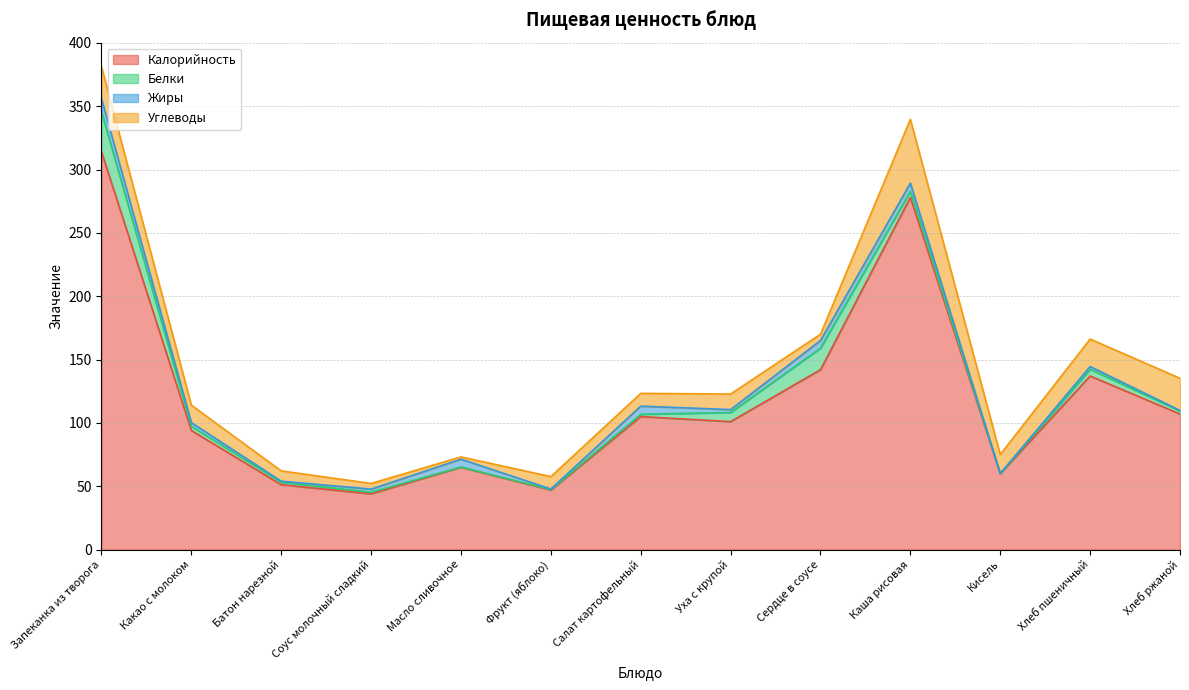

Reading left to right, list all the values displayed in this chart.

Калорийность: 314.0	94.0	51.2	44.0	65.0	47.0	105.0	101.0	142.0	278.0	60.0	137.0	107.0
Белки: 31.6	3.3	2.0	1.3	0.1	0.4	1.8	7.2	17.0	4.8	0.0	5.3	2.4
Жиры: 10.2	2.9	0.8	2.4	6.2	0.4	6.4	2.3	6.0	6.4	0.0	2.2	0.4
Углеводы: 25.3	13.8	8.1	4.5	1.8	9.8	10.1	12.3	5.0	50.4	15.0	21.7	25.4